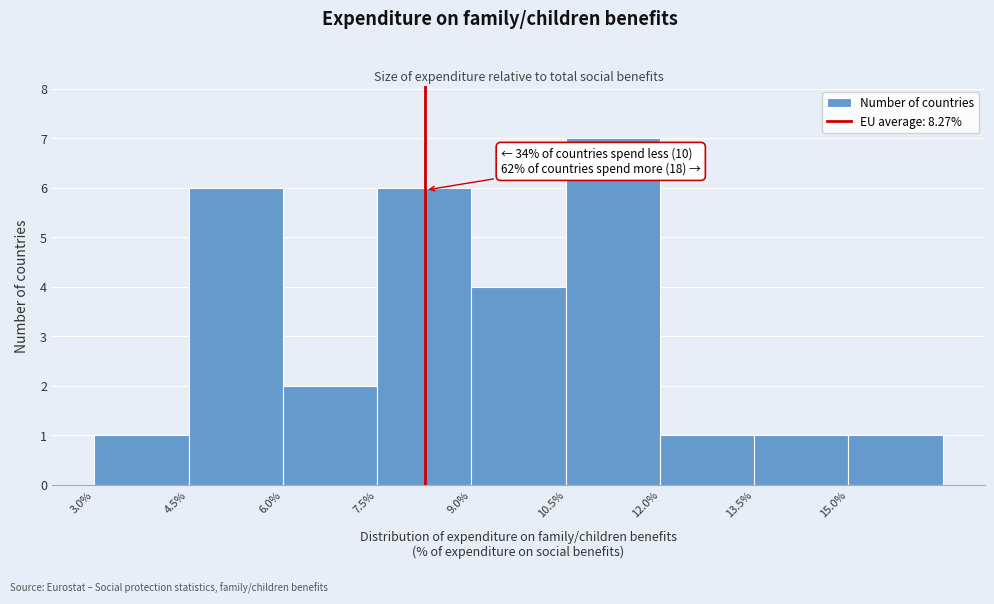

Which range on the x-axis has the tallest bar?

10.5 to 12.0